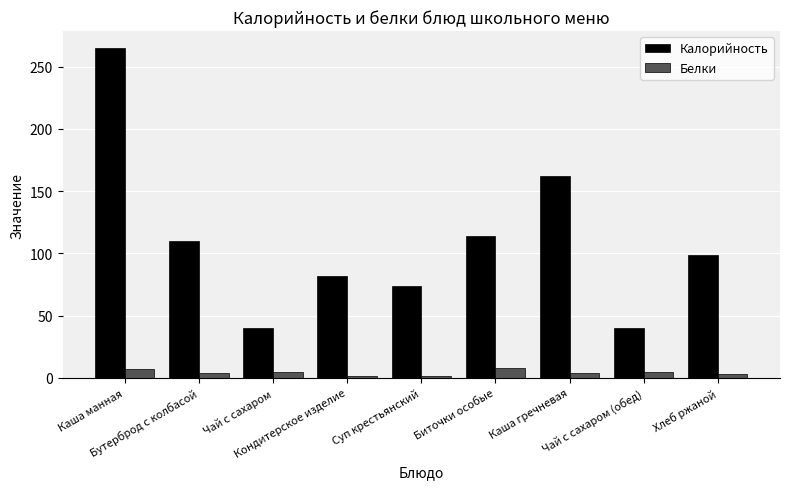

At Суп крестьянский, list the series in order from smallest to largest.

Белки, Калорийность